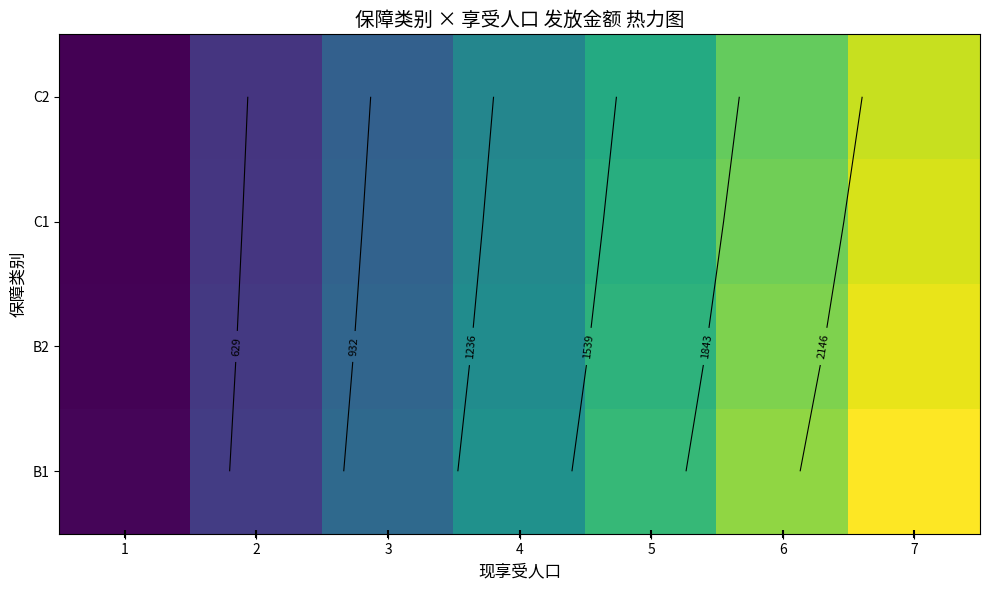

True or false: B1 has a value of 558 at 4.

False